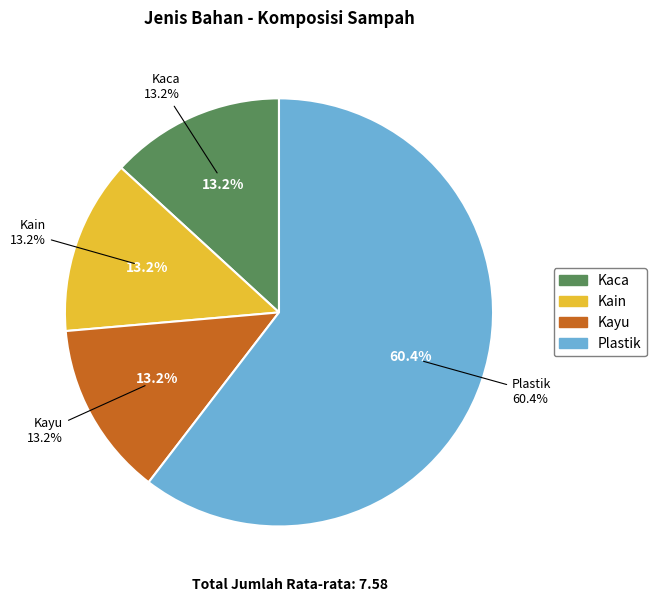

Do Kain and Kayu together represent more than half of the pie?

No